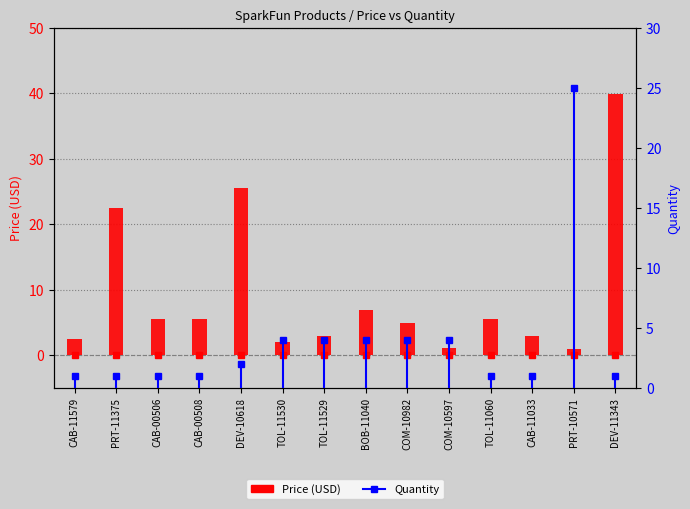

Which category has the lowest value in the Price (USD) series?

PRT-10571